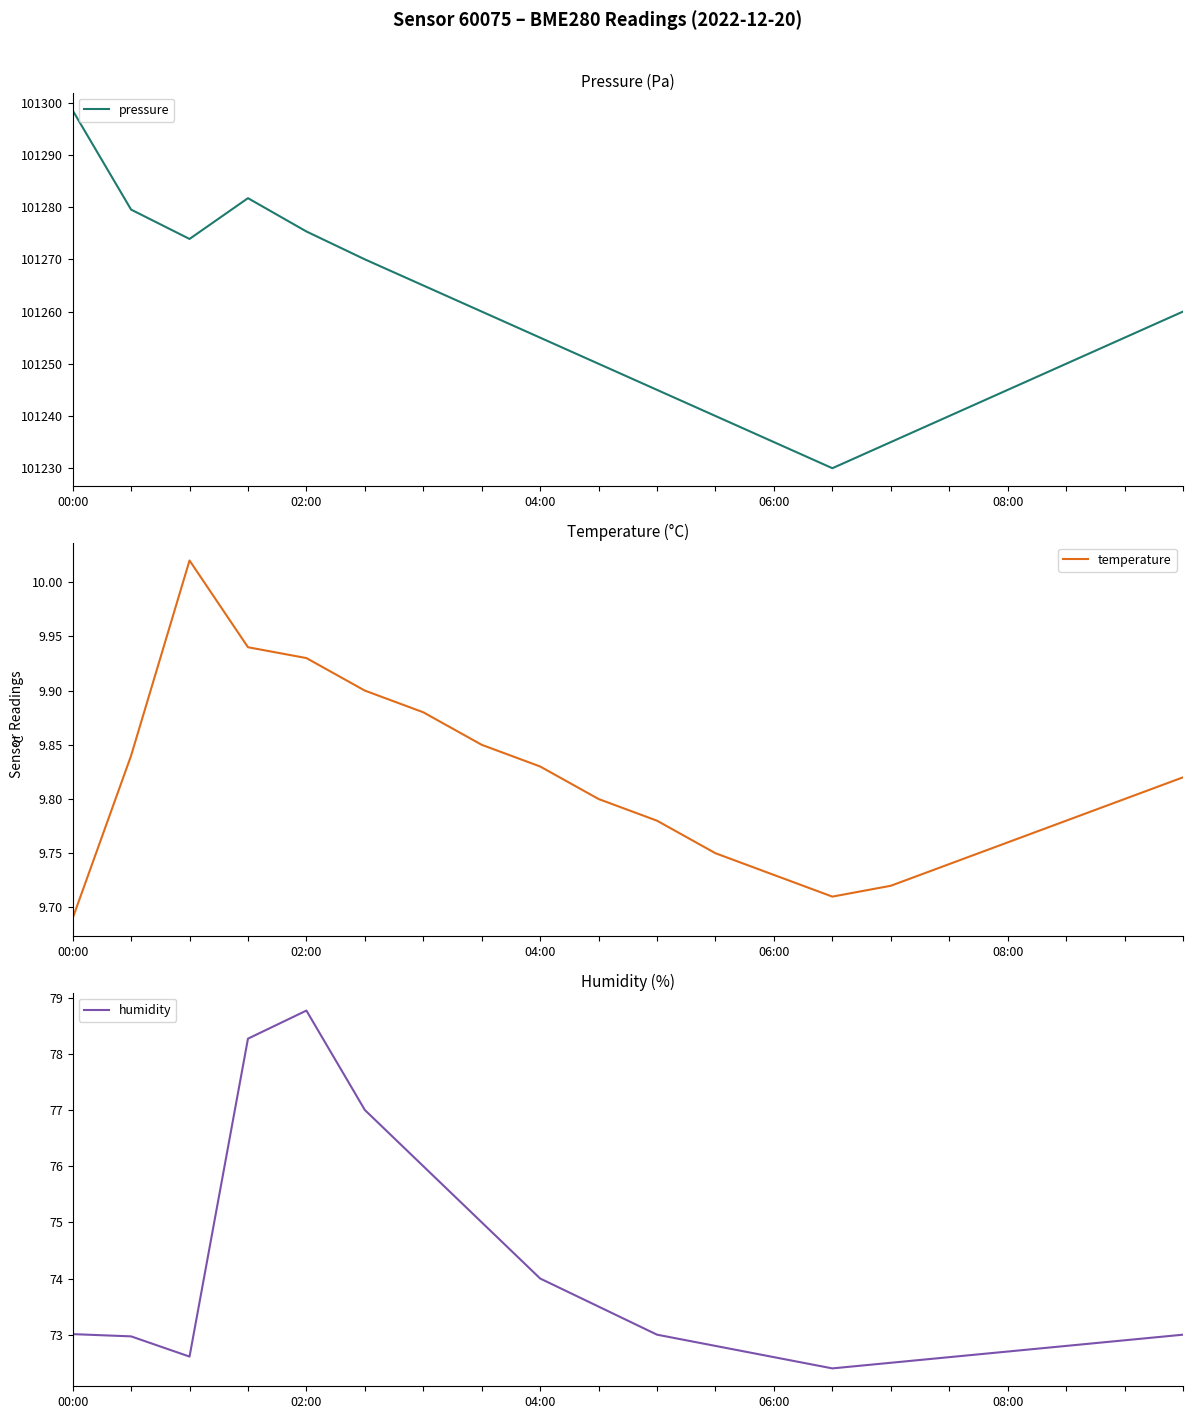

At which category is the sum across all series the highest?

00:00